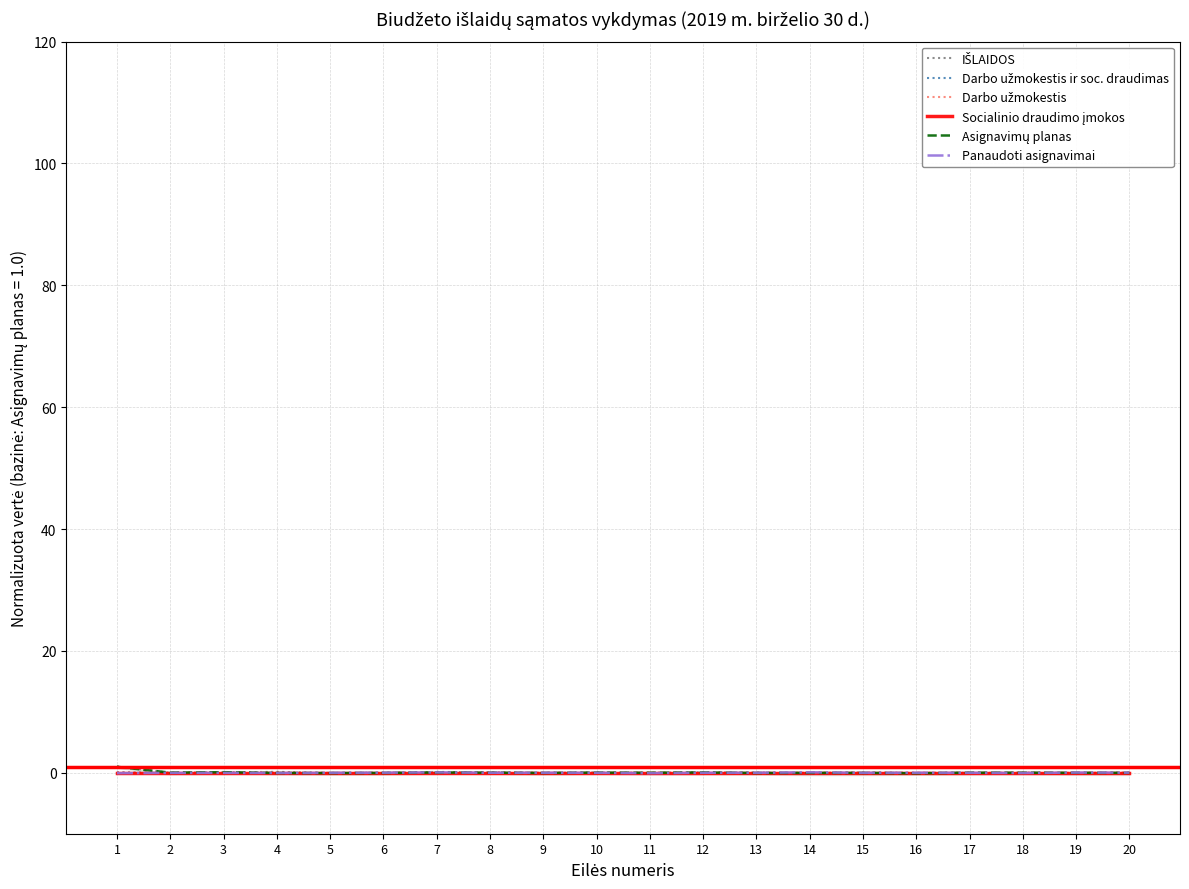

Does the chart have visible grid lines?

Yes